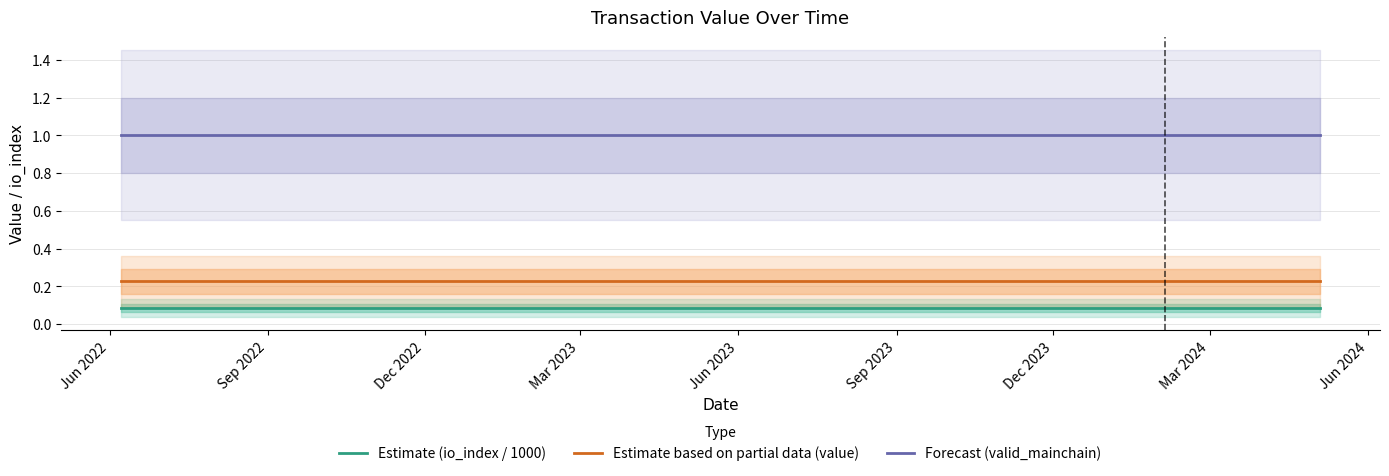

True or false: Estimate based on partial data (value) and Estimate (io_index / 1000) cross at least once.

False